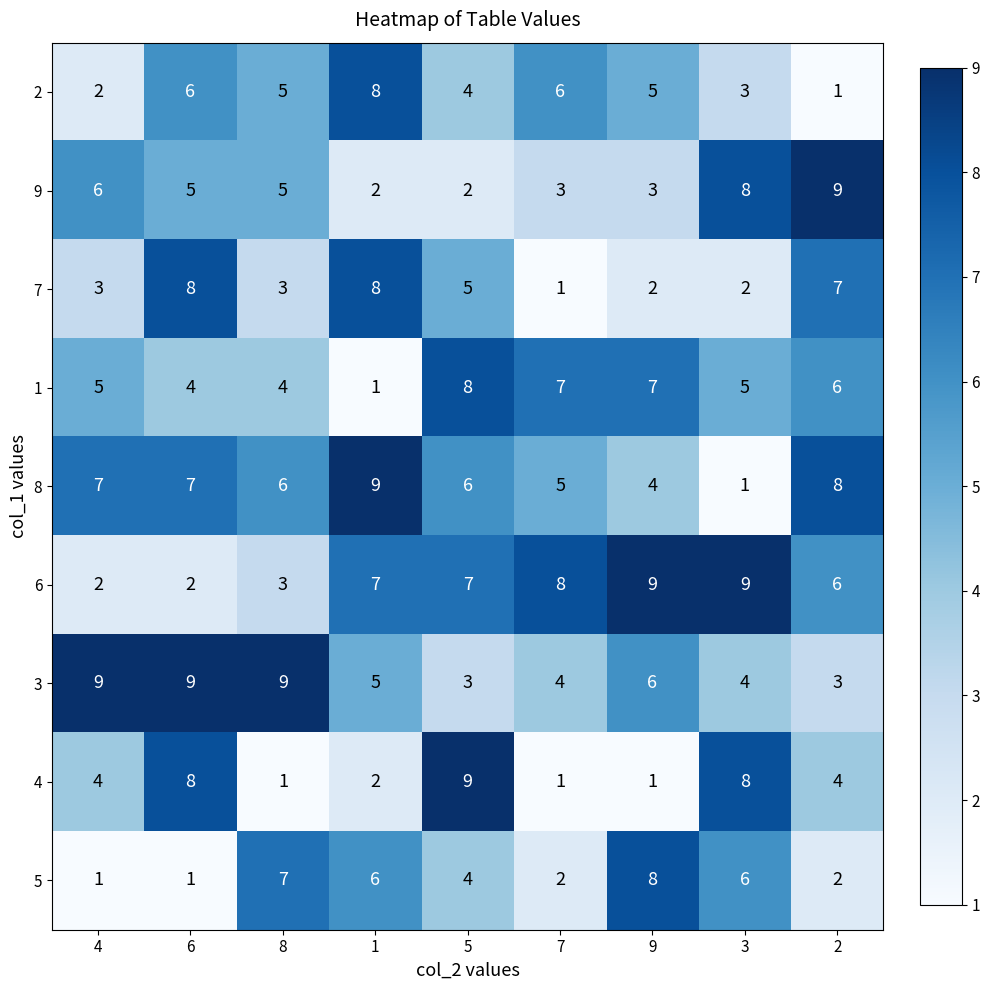

What is the greatest value displayed?

9